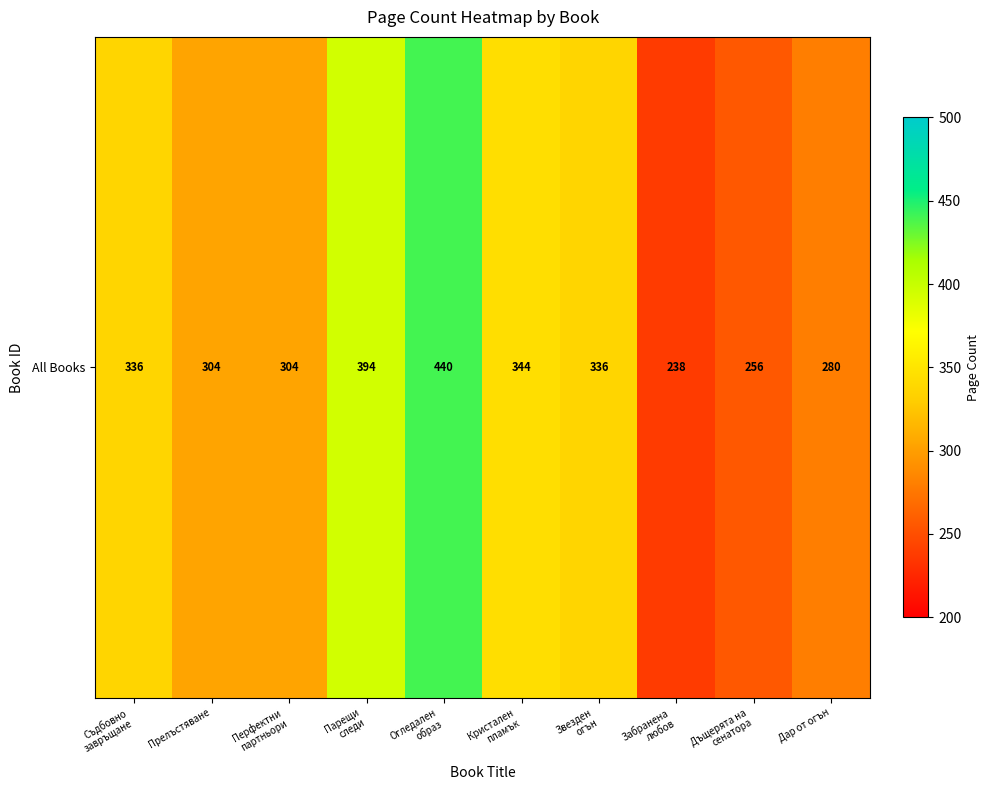

Approximately how many times larger is the value at Перфектни
партньори compared to Звезден
огън?

0.9